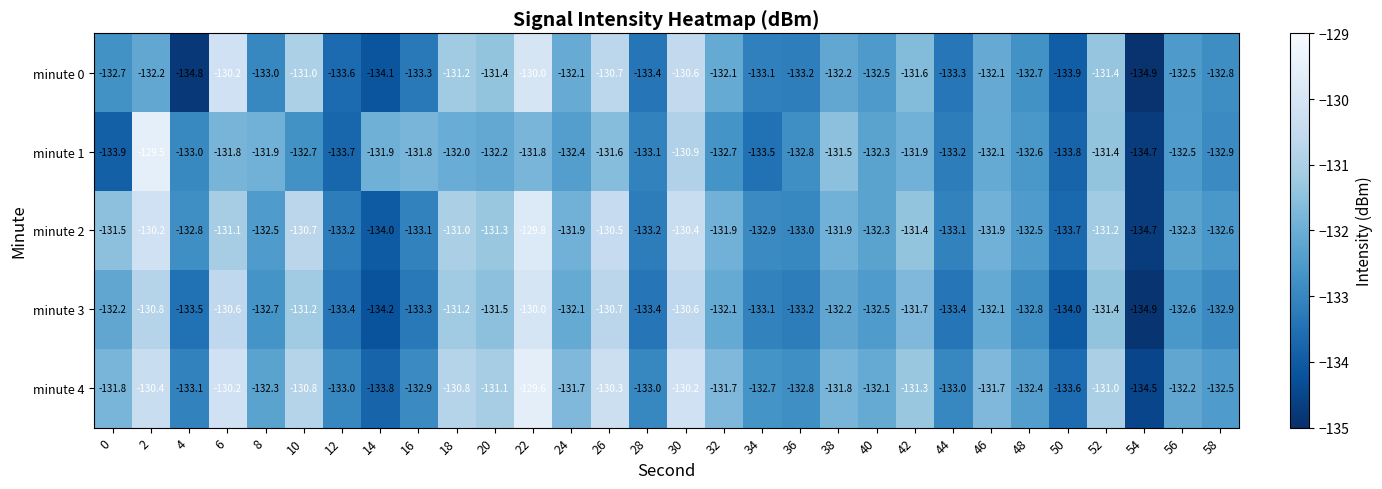

Between 48 and 8, which is larger?

48